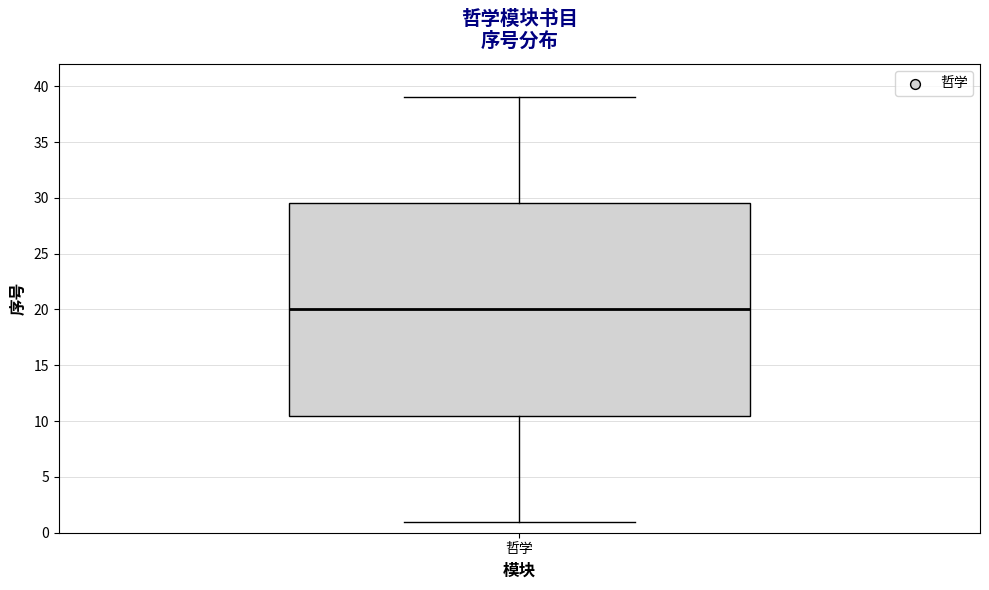

Where is the lower edge of the box for 哲学 on the y-axis? The values are not printed on the chart, so give them approximately, as read against the axis.

10.5